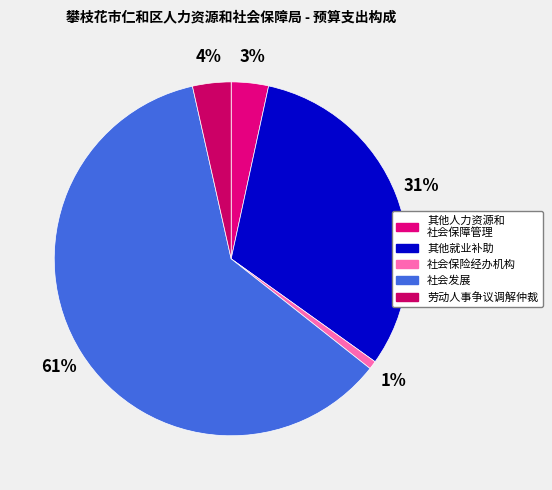

How many segments does this pie chart have?

5